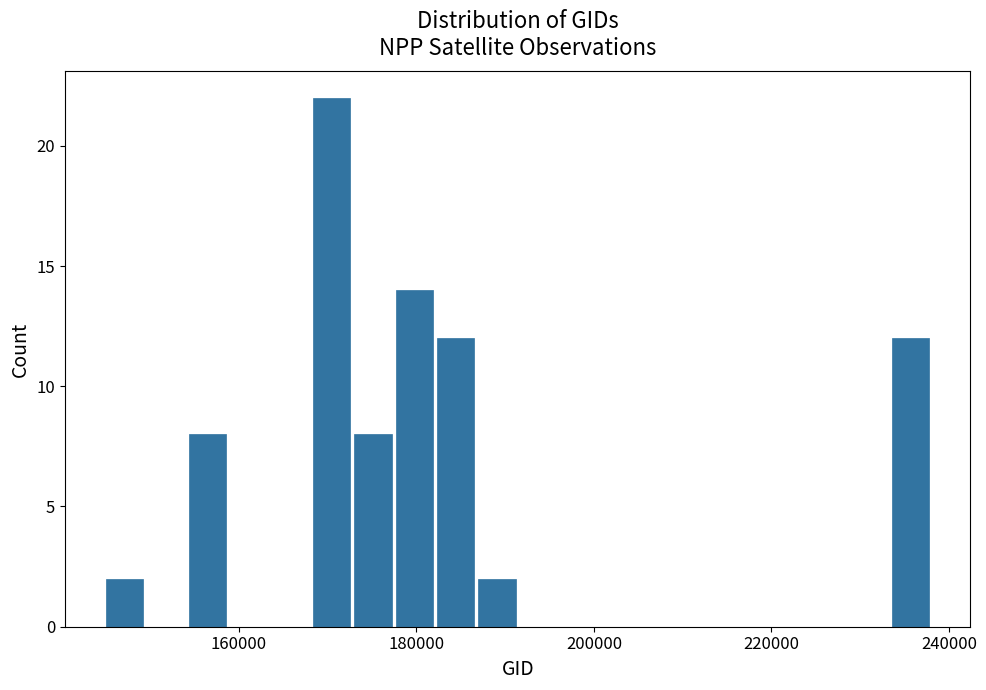

Around what value on the x-axis is the tallest bar? Give the approximate position of its centre, as read against the axis.

170000